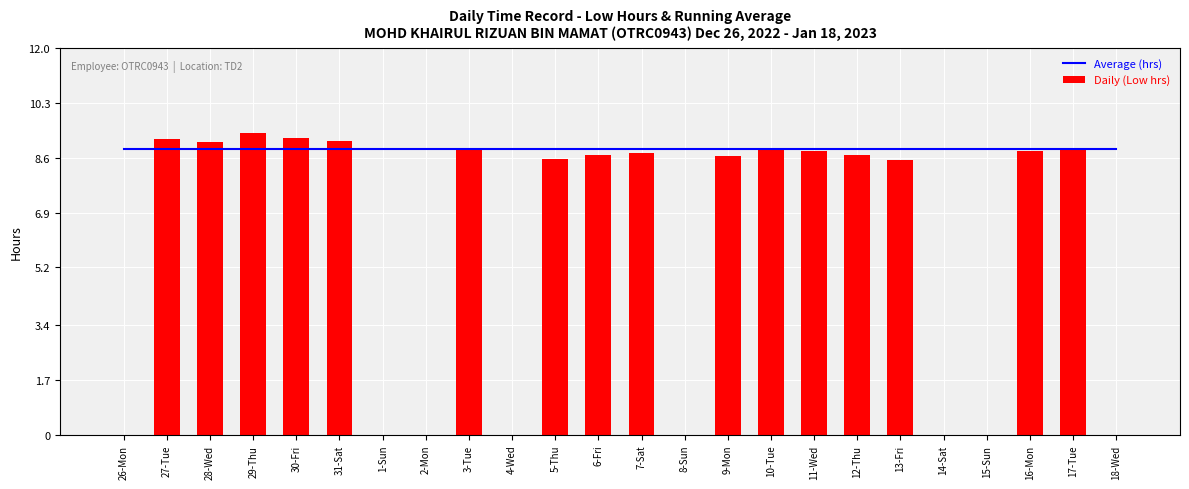

Count the number of data series in this chart.

2